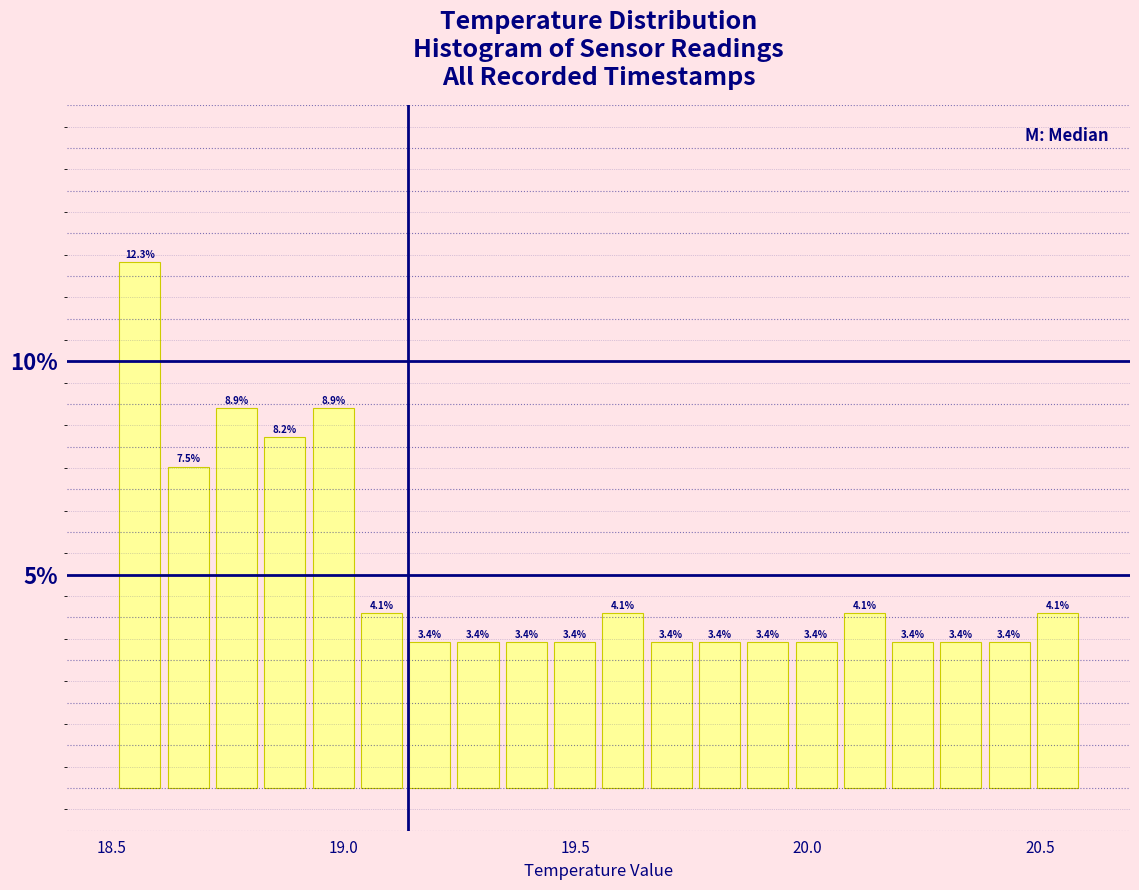

Read against the x-axis, roughly where is the centre of the tallest bar?

18.55